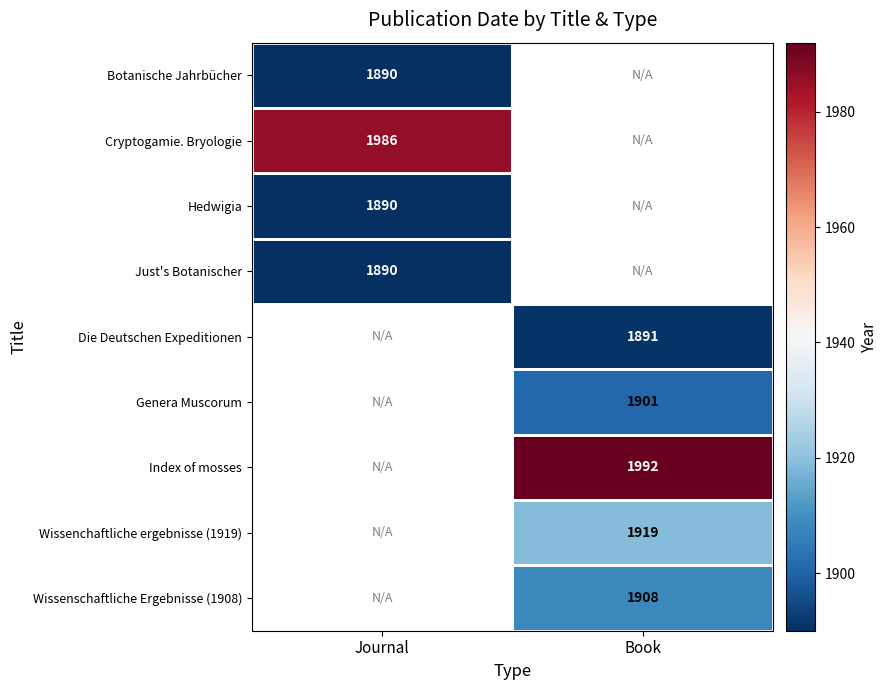

Is the value of Cryptogamie. Bryologie at Journal greater than the value of Index of mosses at Book?

No